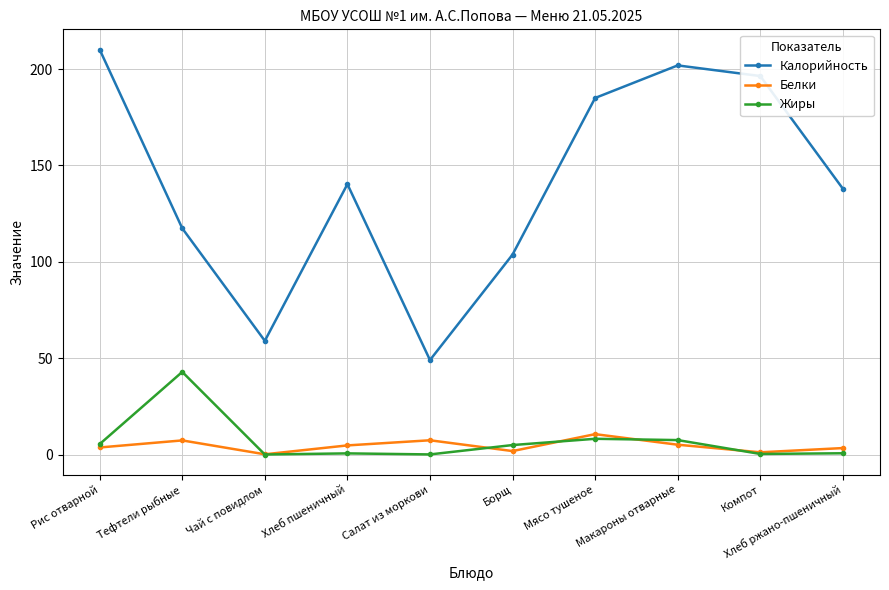

Which label corresponds to the largest value in the chart?

Рис отварной